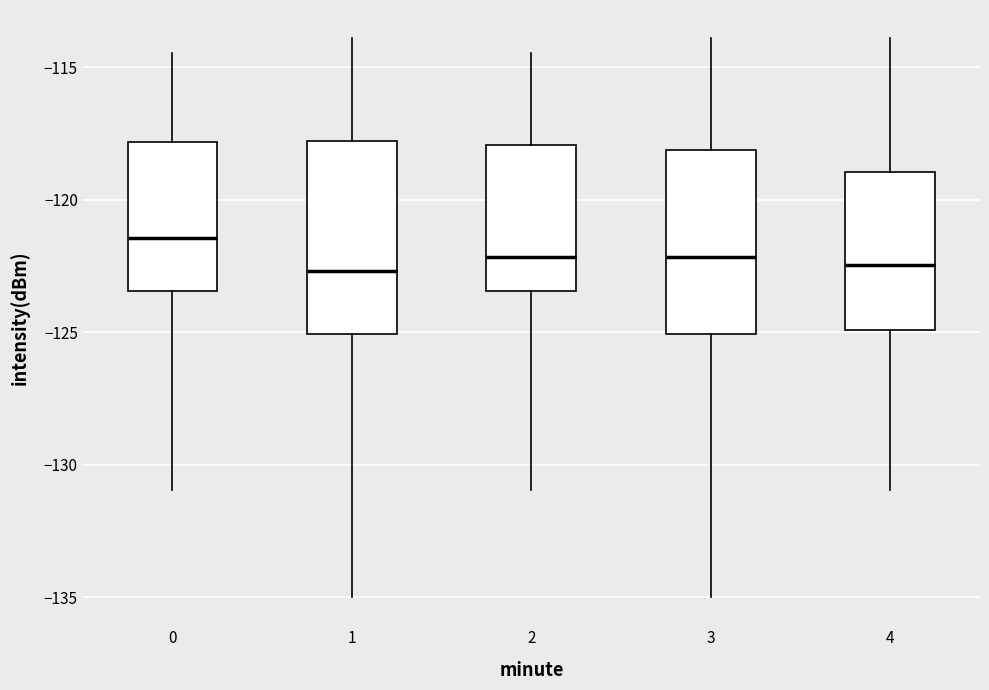

Where does the lower whisker of the box at x = 3 end on the y-axis? The values are not printed on the chart, so give them approximately, as read against the axis.

-135.0